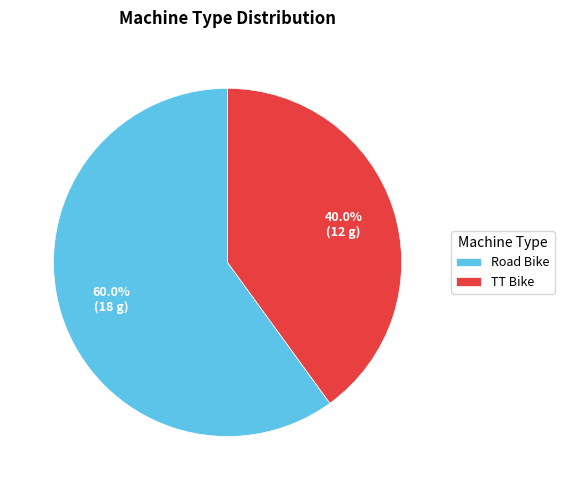

To the nearest percent, what is the average slice percentage?

50%